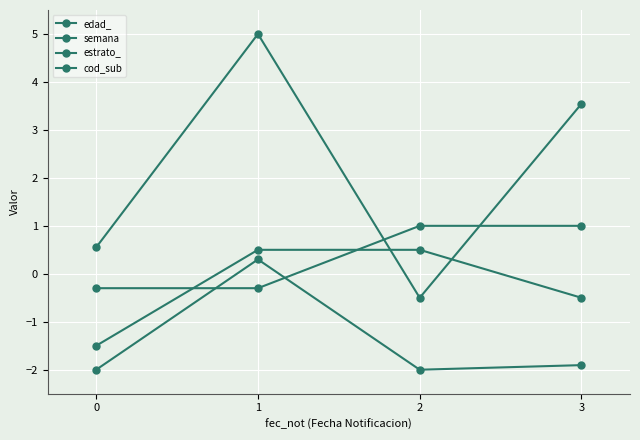

Does the chart have visible grid lines?

Yes